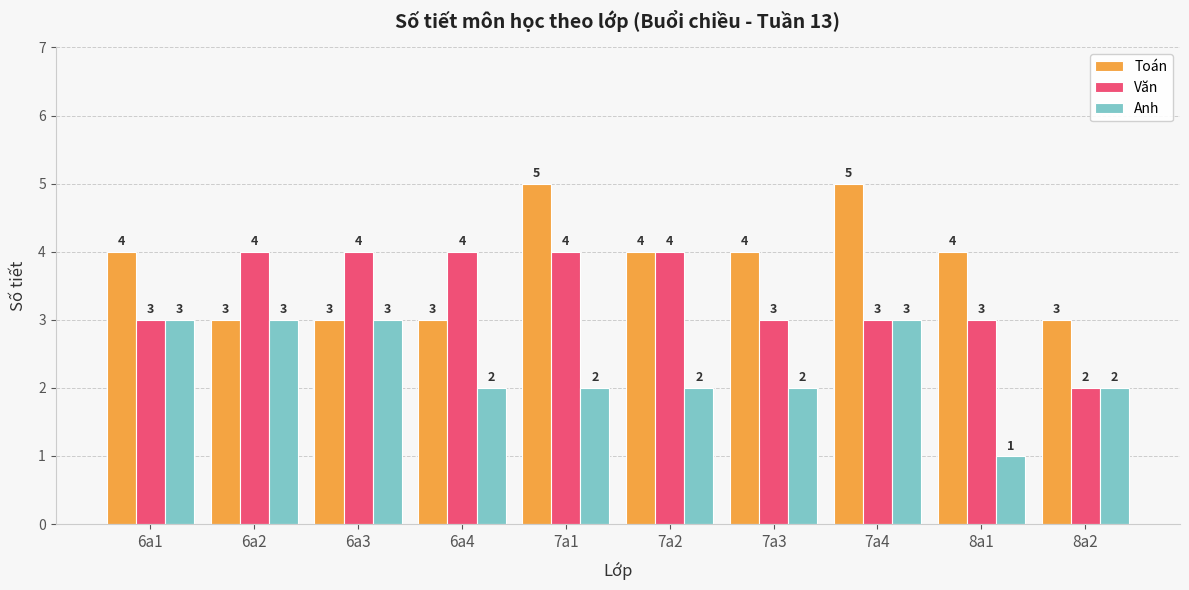

Rank the series by their average value, from highest to lowest.

Toán, Văn, Anh